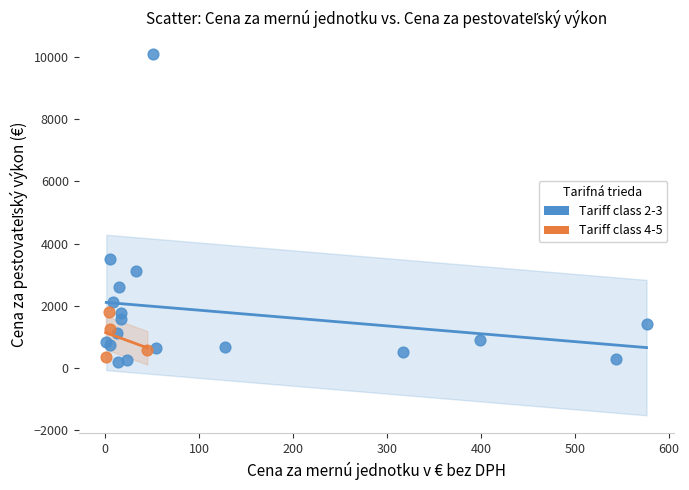

Which series contains the highest Y value?

Tariff class 2-3